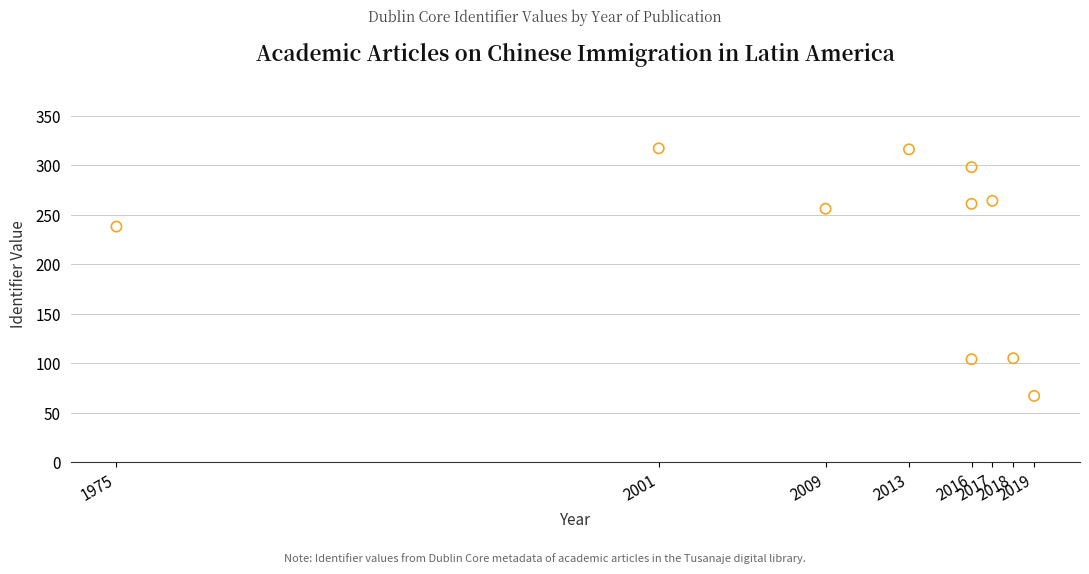

What is the range of Y values (max minus min)?

250